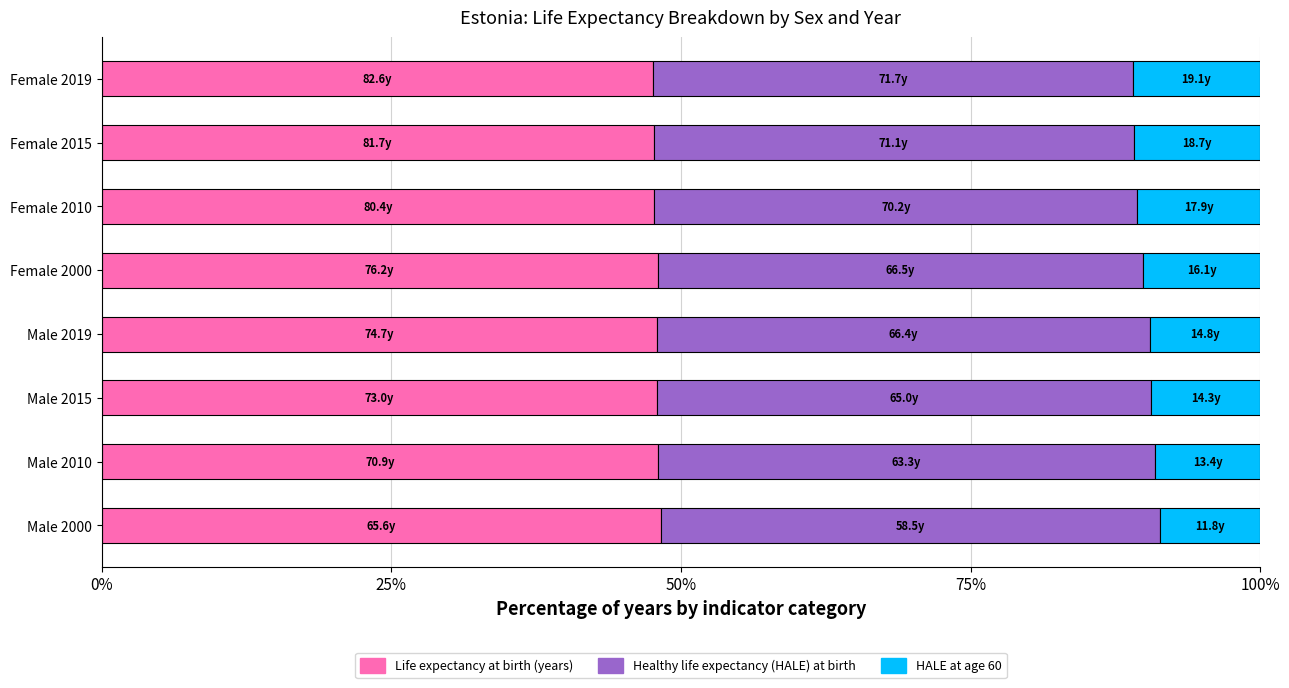

How many data points does each series have?

8